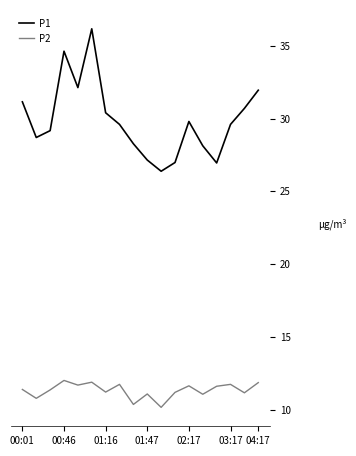

List the series in order of their overall mean, highest first.

P1, P2